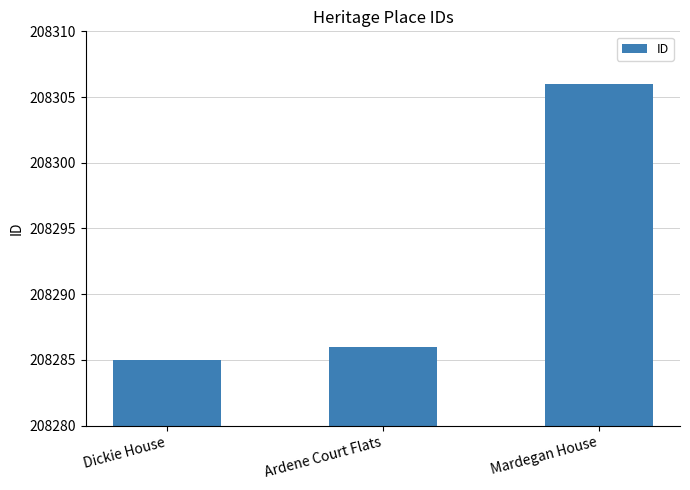

How many distinct data groups are displayed?

1